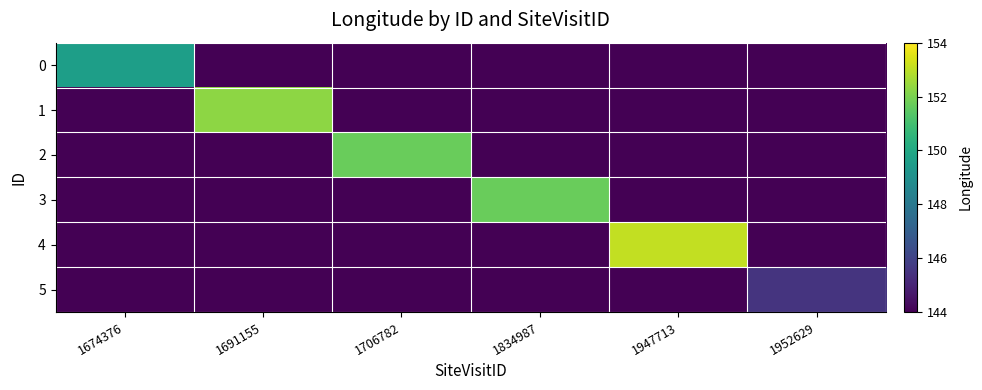

Which series has the widest spread of values?

4